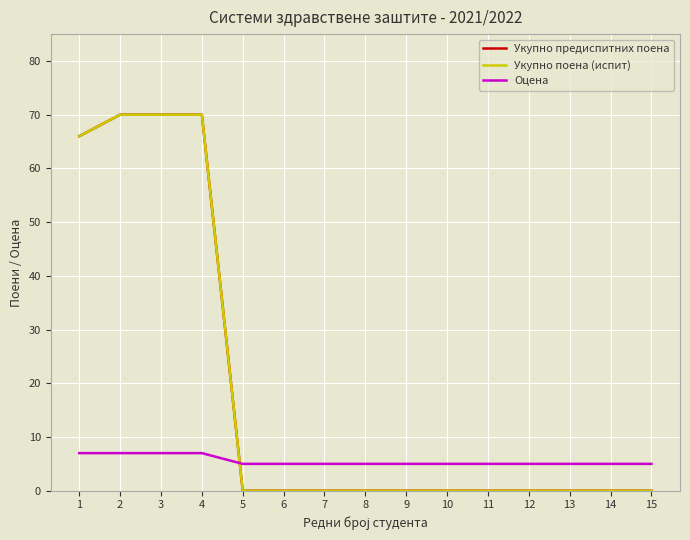

Does the chart display data point markers on the line(s)?

No